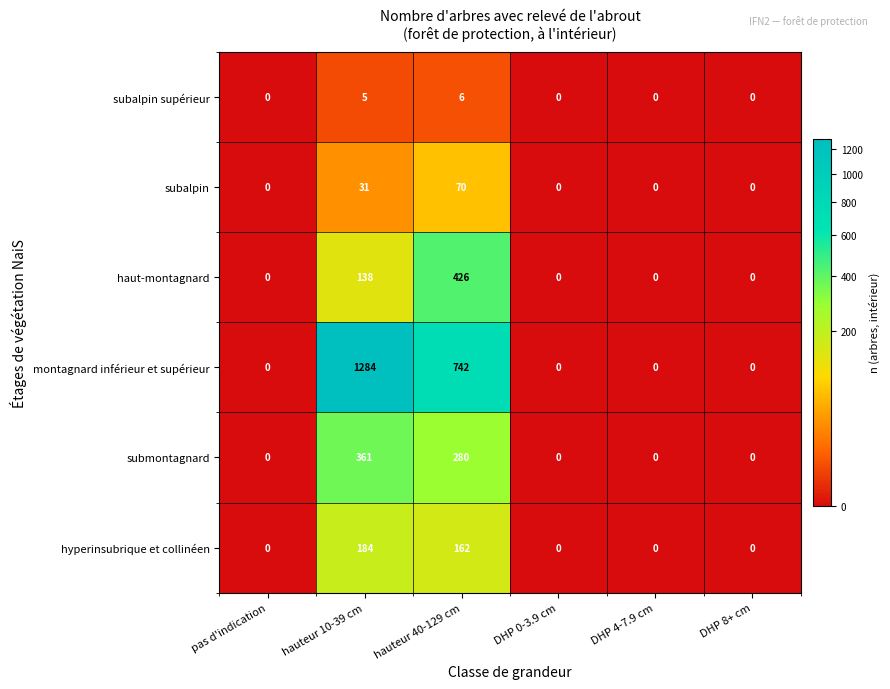

What is the sum of all hyperinsubrique et collinéen values?

346